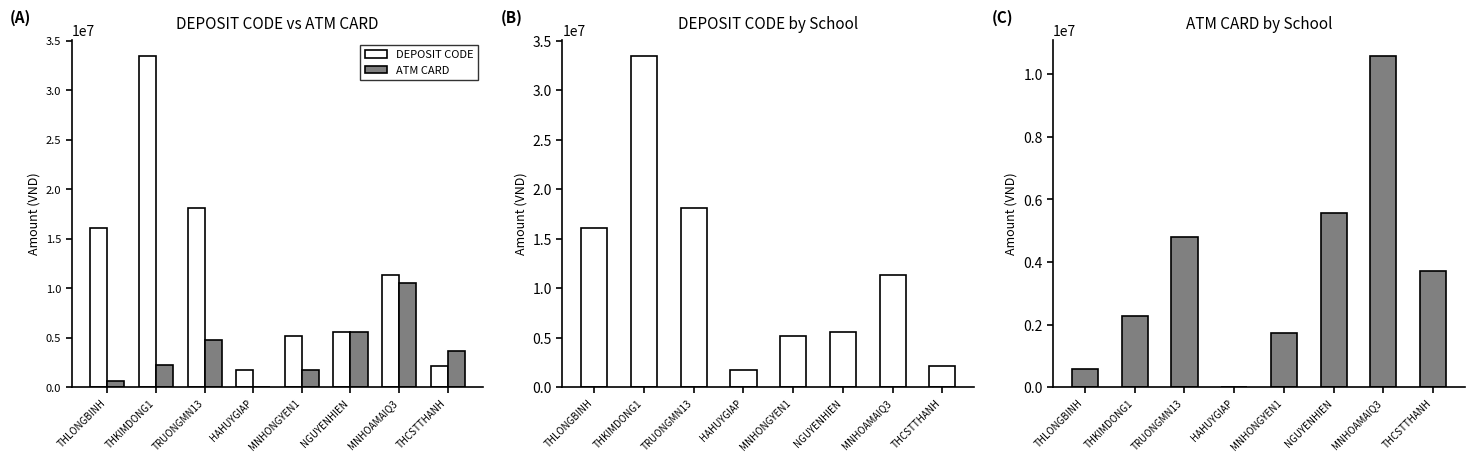

At which label does ATM CARD reach its minimum?

HAHUYGIAP